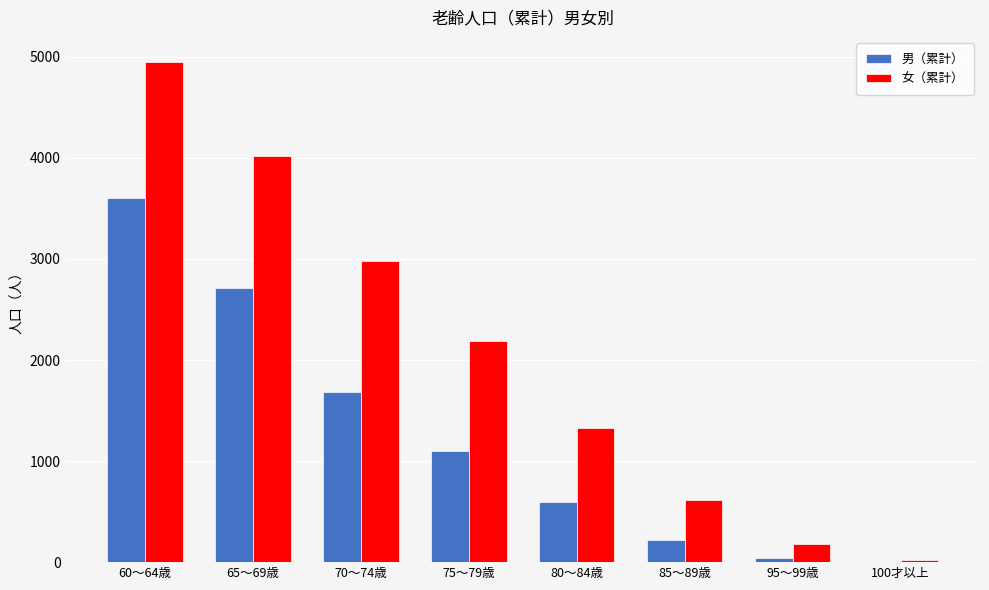

At which category is the sum across all series the highest?

60～64歳